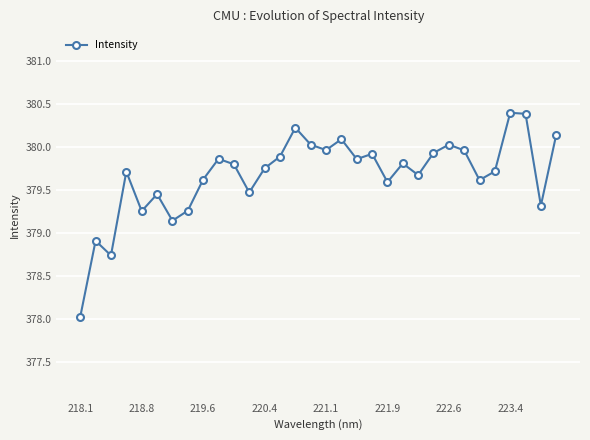

How many values are below 379?

3